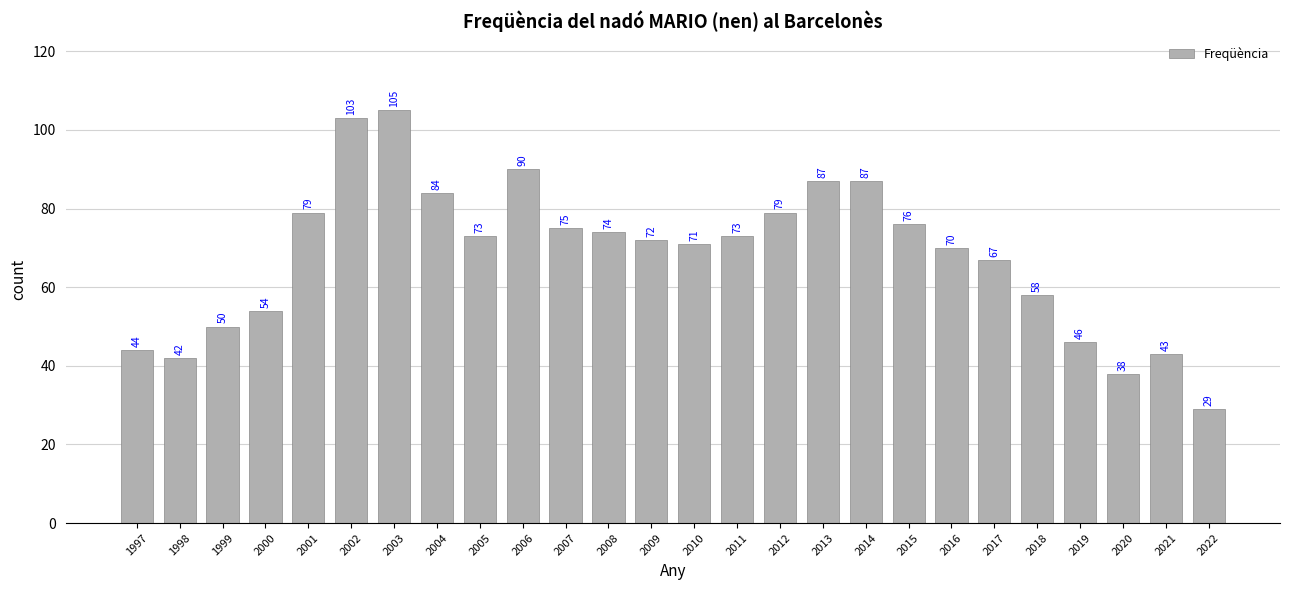

Reading right to left, what are all the values shown in this chart?

29	43	38	46	58	67	70	76	87	87	79	73	71	72	74	75	90	73	84	105	103	79	54	50	42	44